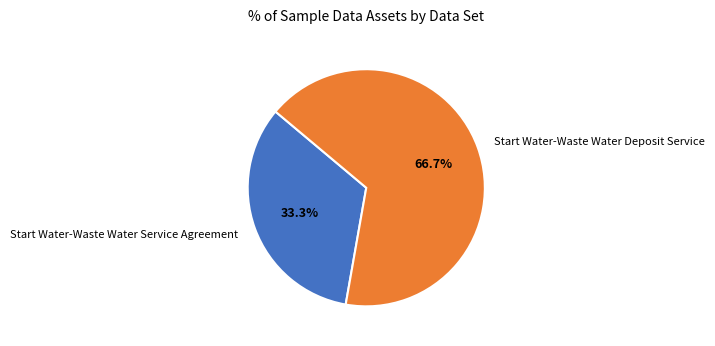

Which category has the smallest portion of the pie?

Start Water-Waste Water Service Agreement